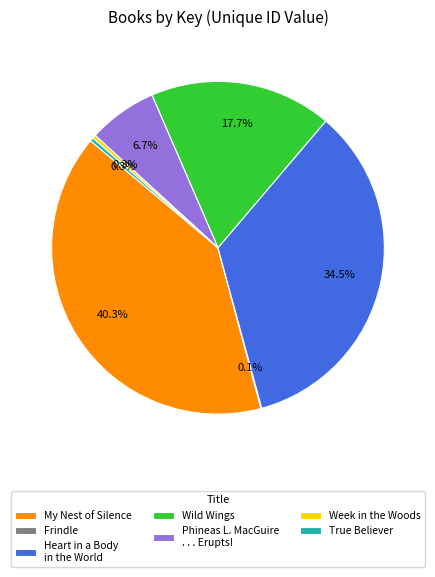

Which slice is the largest?

My Nest of Silence